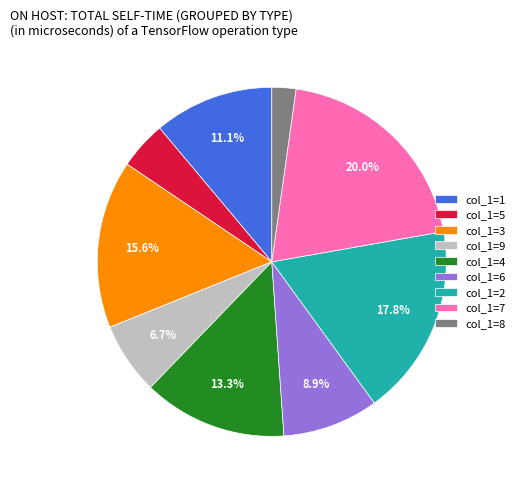

Rank the categories by value from lowest to highest.

col_1=8, col_1=5, col_1=9, col_1=6, col_1=1, col_1=4, col_1=3, col_1=2, col_1=7